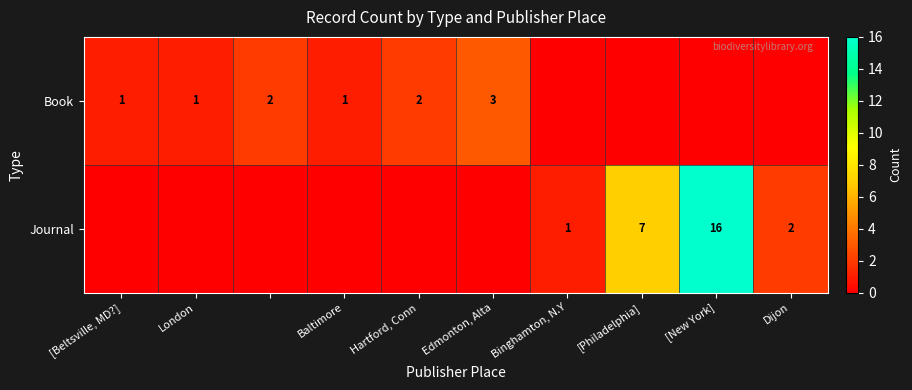

True or false: Book has a value of 5 at Edmonton, Alta.

False